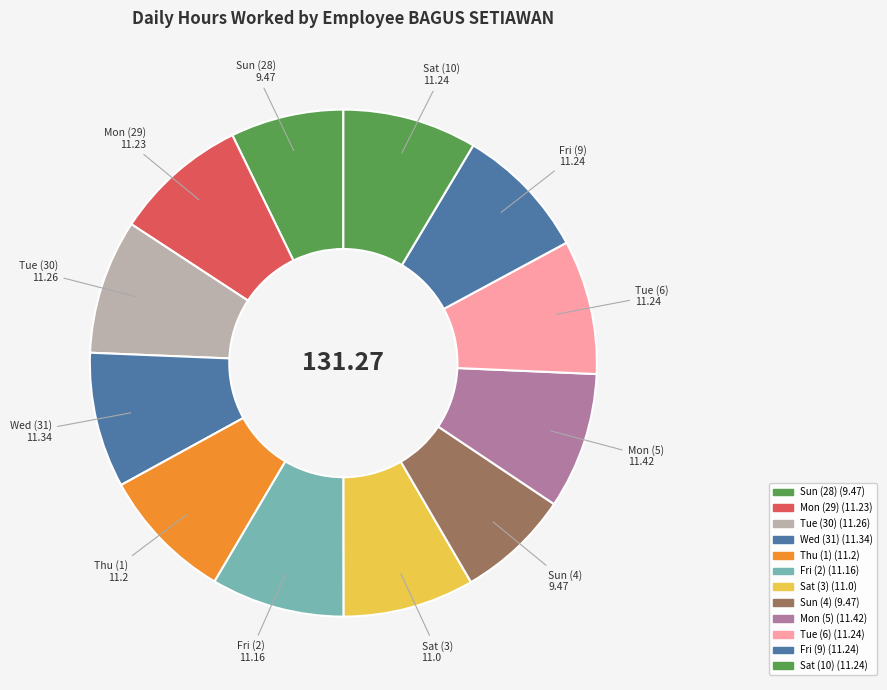

What is the ratio of the value at Fri (2) to the value at Mon (5)?

1.0